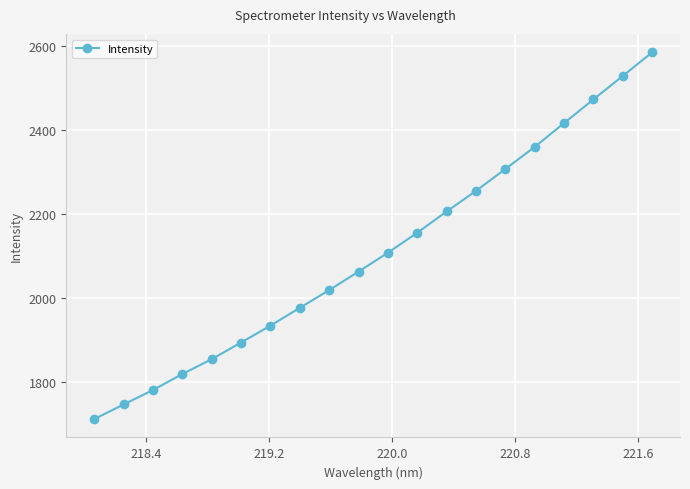

What is the difference between the maximum and second lowest values?

838.7